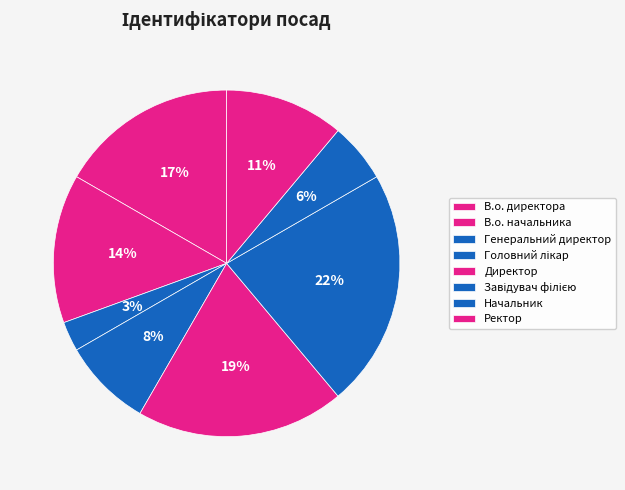

Which category has the smallest portion of the pie?

Генеральний директор